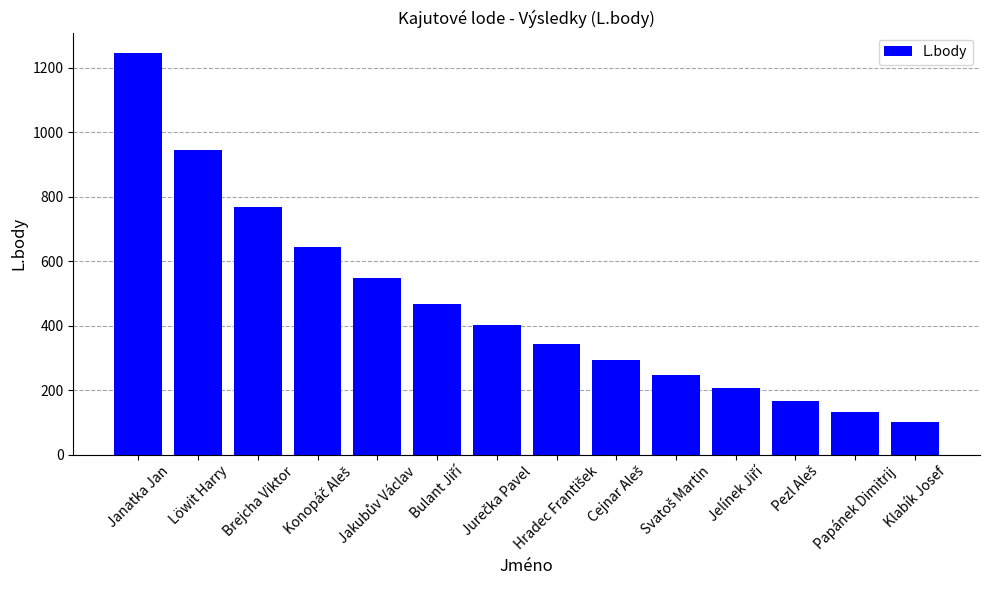

How many data points does each series have?

14